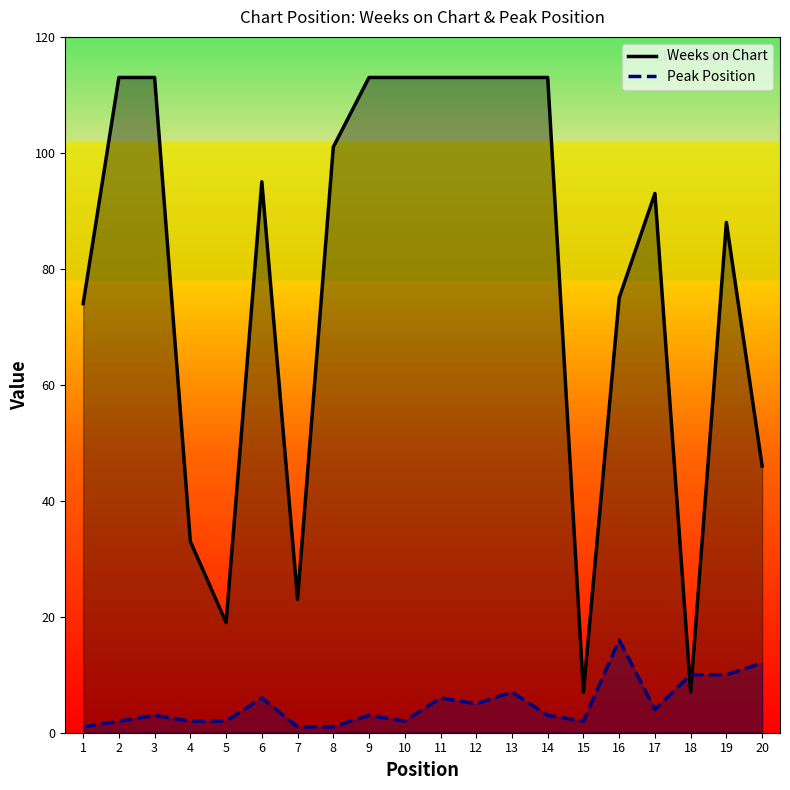

What is the maximum value for Peak Position?

16